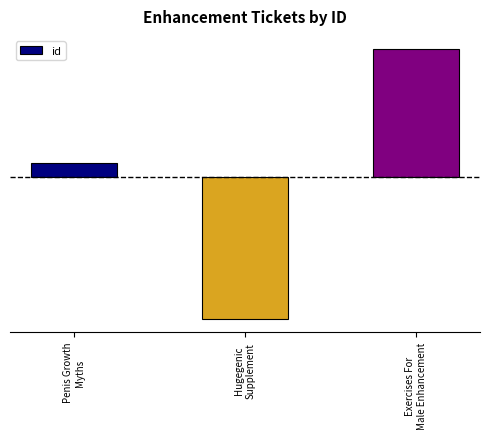

True or false: the data shows 763.3 at Exercises For
Male Enhancement.

True